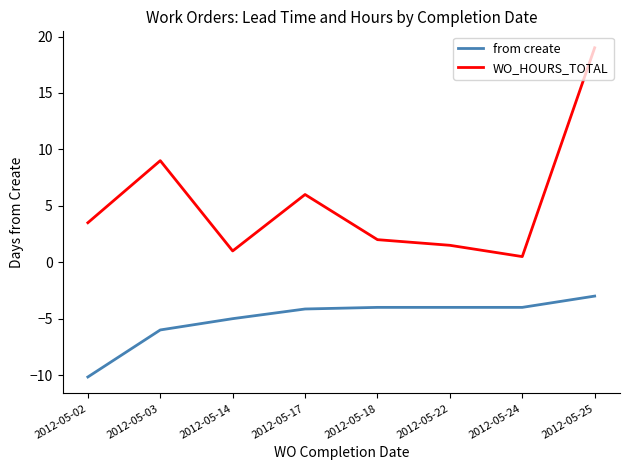

Is the value of WO_HOURS_TOTAL at 2012-05-03 greater than the value of from create at 2012-05-17?

Yes